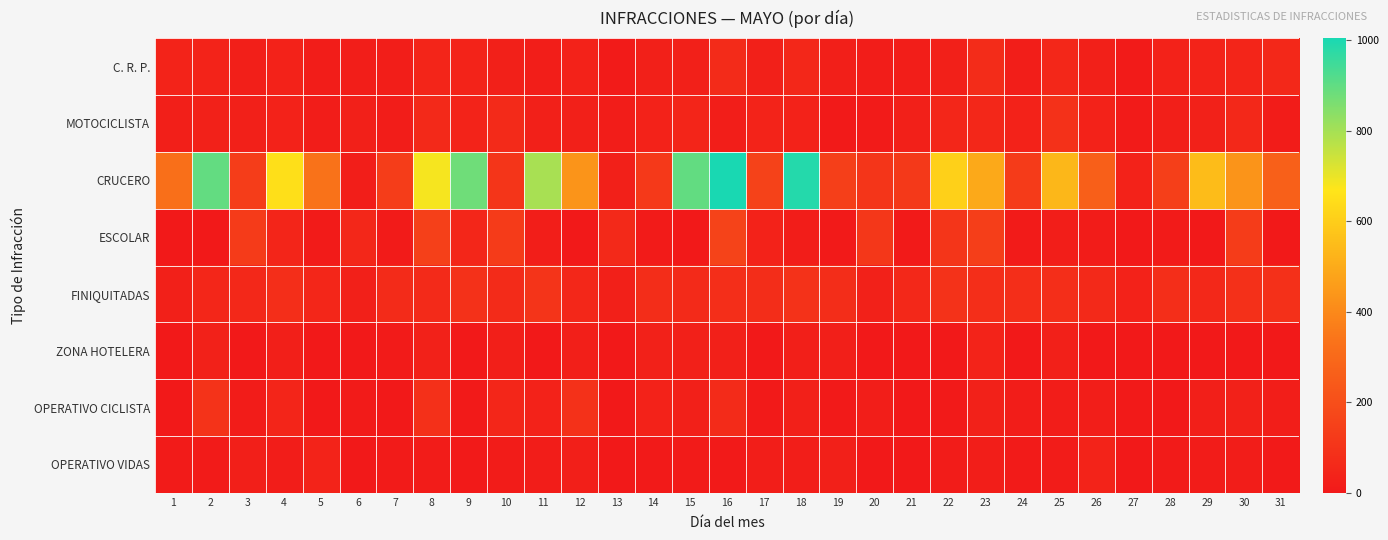

Reading right to left, transcribe all the data shown in this chart.

C. R. P.: 31=55	30=46	29=38	28=35	27=9	26=27	25=54	24=20	23=74	22=28	21=19	20=14	19=22	18=53	17=27	16=69	15=27	14=27	13=9	12=34	11=20	10=26	9=38	8=47	7=19	6=19	5=14	4=36	3=25	2=39	1=38
MOTOCICLISTA: 31=13	30=57	29=32	28=22	27=8	26=37	25=92	24=37	23=54	22=50	21=29	20=8	19=5	18=36	17=39	16=19	15=45	14=36	13=16	12=27	11=26	10=65	9=41	8=62	7=16	6=26	5=15	4=34	3=28	2=32	1=23
CRUCERO: 31=266	30=432	29=550	28=142	27=36	26=261	25=537	24=126	23=494	22=608	21=120	20=104	19=142	18=987	17=155	16=1004	15=898	14=122	13=26	12=433	11=796	10=105	9=878	8=682	7=135	6=21	5=335	4=652	3=136	2=896	1=322
ESCOLAR: 31=0	30=132	29=0	28=6	27=0	26=10	25=19	24=9	23=141	22=107	21=3	20=114	19=2	18=17	17=36	16=159	15=0	14=7	13=60	12=0	11=19	10=129	9=49	8=147	7=7	6=52	5=9	4=45	3=126	2=0	1=0
FINIQUITADAS: 31=86	30=85	29=56	28=79	27=34	26=60	25=80	24=80	23=80	22=96	21=58	20=33	19=75	18=95	17=76	16=81	15=65	14=76	13=29	12=53	11=102	10=69	9=90	8=65	7=69	6=27	5=48	4=80	3=58	2=50	1=29
ZONA HOTELERA: 31=0	30=0	29=0	28=1	27=0	26=0	25=28	24=0	23=40	22=0	21=0	20=0	19=22	18=23	17=0	16=27	15=26	14=31	13=0	12=24	11=0	10=22	9=0	8=30	7=9	6=0	5=0	4=24	3=0	2=31	1=0
OPERATIVO CICLISTA: 31=19	30=31	29=22	28=0	27=5	26=18	25=14	24=17	23=30	22=2	21=0	20=18	19=2	18=26	17=2	16=70	15=26	14=34	13=1	12=92	11=34	10=48	9=4	8=88	7=1	6=6	5=0	4=46	3=11	2=97	1=1
OPERATIVO VIDAS: 31=4	30=14	29=10	28=7	27=0	26=39	25=13	24=9	23=18	22=12	21=1	20=0	19=27	18=18	17=20	16=4	15=8	14=4	13=0	12=24	11=17	10=12	9=4	8=11	7=6	6=0	5=38	4=16	3=22	2=7	1=9